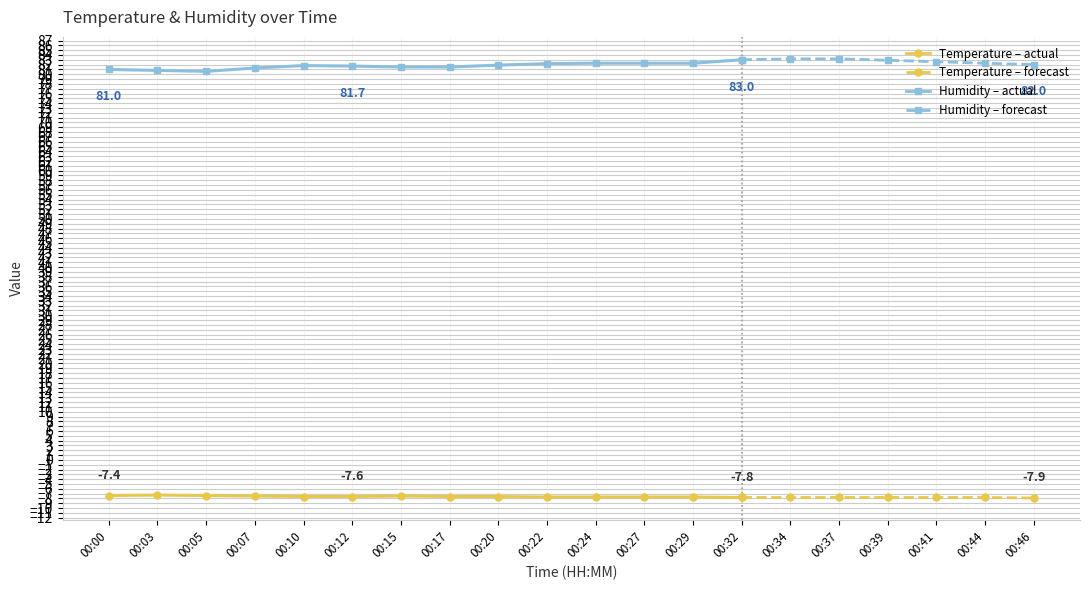

At which category is the sum across all series the highest?

00:34